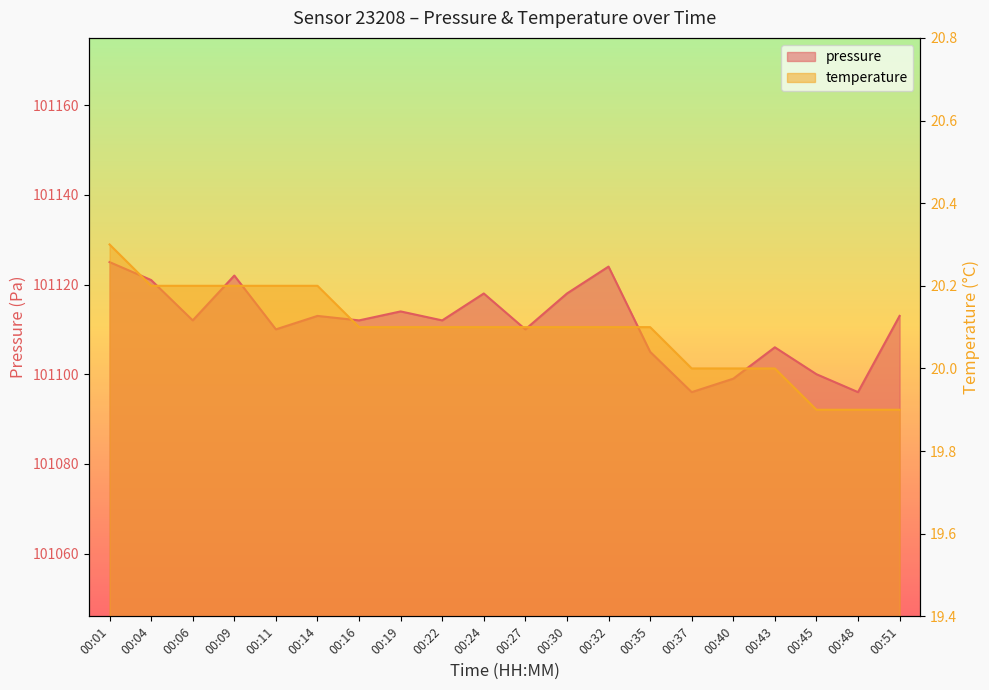

Rank the categories by temperature value from lowest to highest.

00:45, 00:48, 00:51, 00:37, 00:40, 00:43, 00:16, 00:19, 00:22, 00:24, 00:27, 00:30, 00:32, 00:35, 00:04, 00:06, 00:09, 00:11, 00:14, 00:01